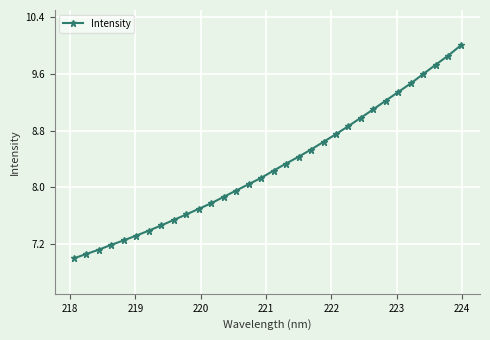

Does the chart have visible grid lines?

Yes